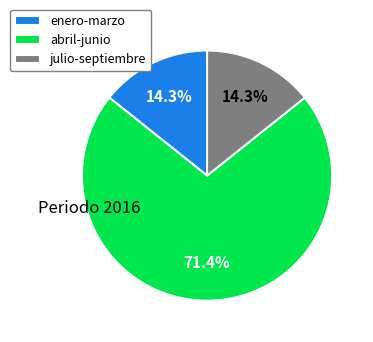

Is it true that julio-septiembre is 14% of the pie?

True